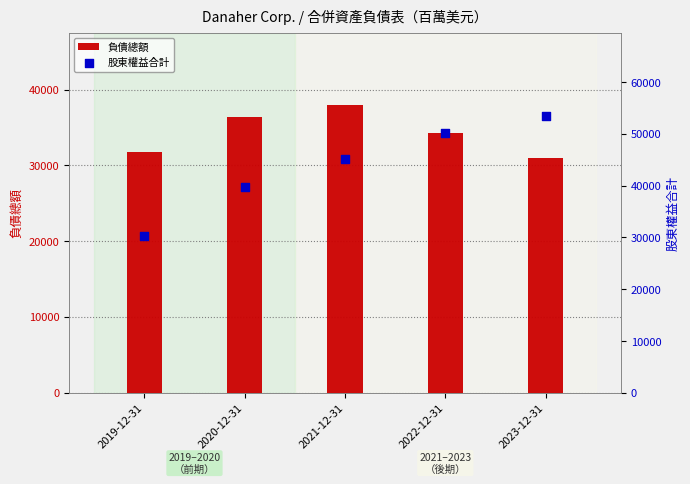

What are all the series names shown in the legend?

負債總額, 股東權益合計